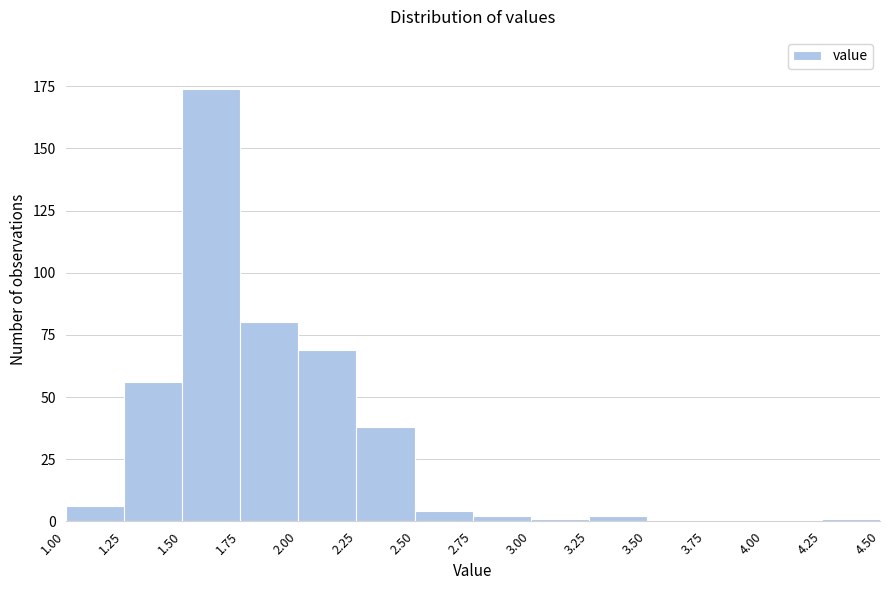

Reading left to right, transcribe this chart: for each bar, give the range it covers on the x-axis and its height. The values are not printed on the chart, so give them approximately, as read against the axis.

1.00 to 1.25: 5
1.25 to 1.50: 55
1.50 to 1.75: 175
1.75 to 2.00: 80
2.00 to 2.25: 70
2.25 to 2.50: 40
2.50 to 2.75: under 5
2.75 to 3.00: under 5
3.00 to 3.25: under 5
3.25 to 3.50: under 5
3.50 to 3.75: 0
3.75 to 4.00: 0
4.00 to 4.25: 0
4.25 to 4.50: under 5